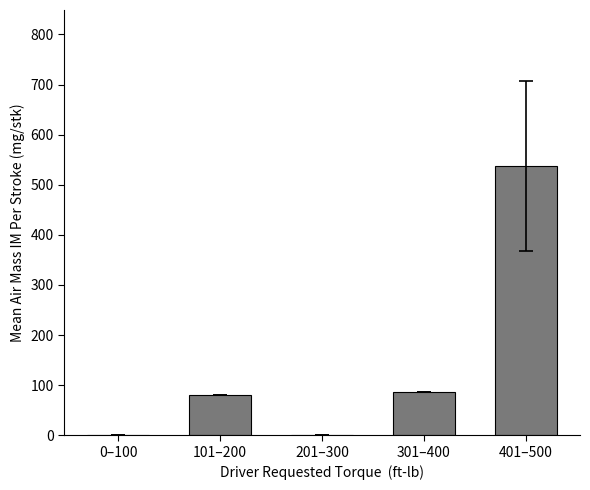

What is the sum of the values at 401–500 and 301–400?

623.2